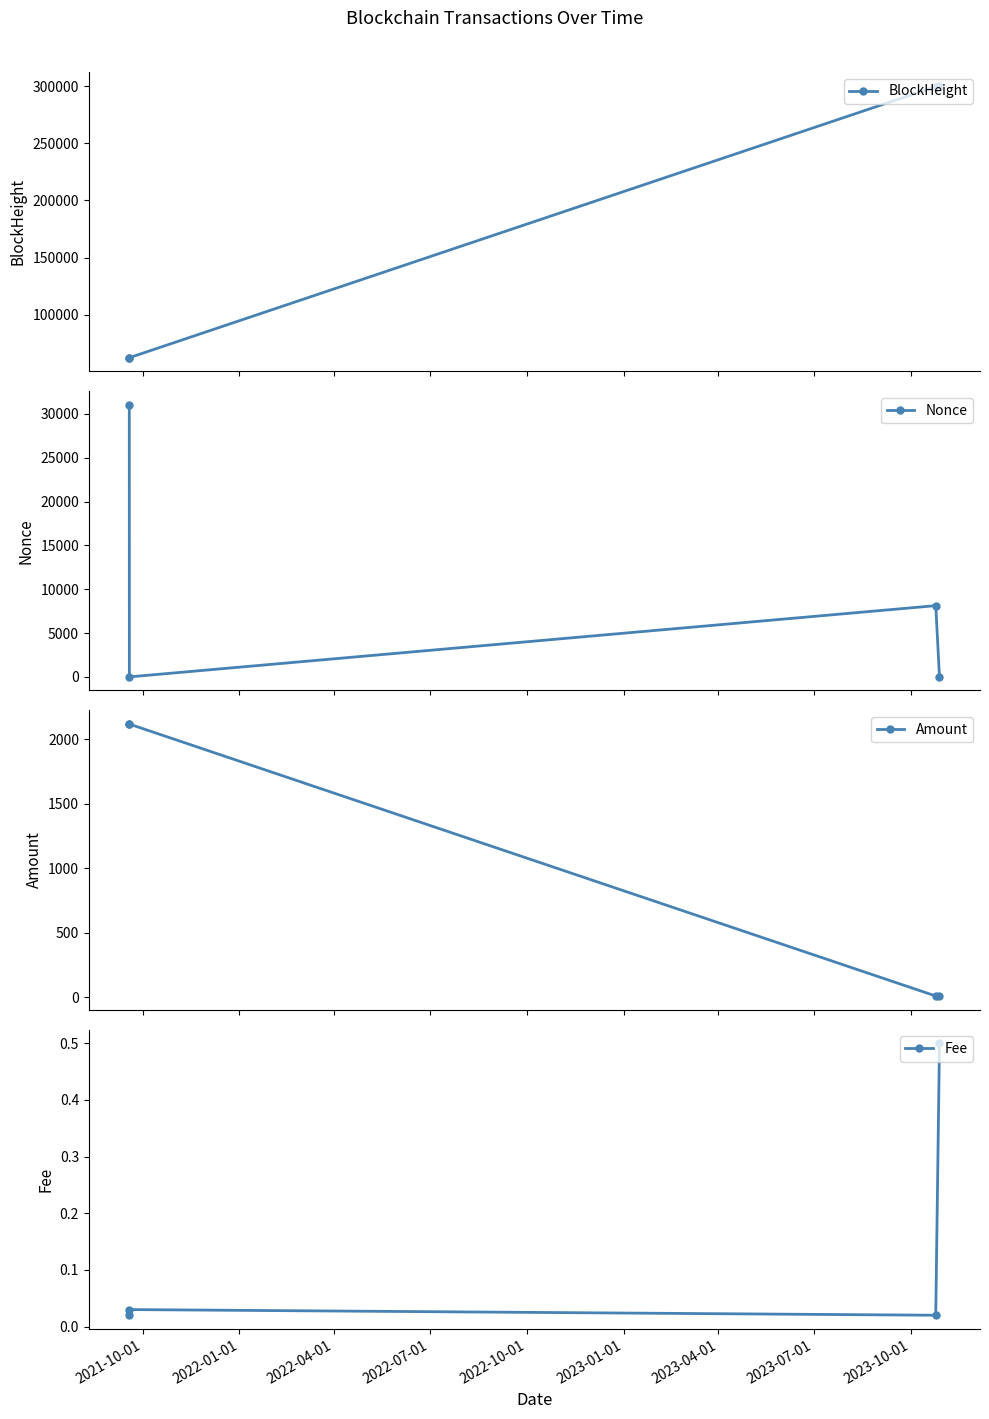

What is the value of the Amount point at the 2nd from the left?

2115.7